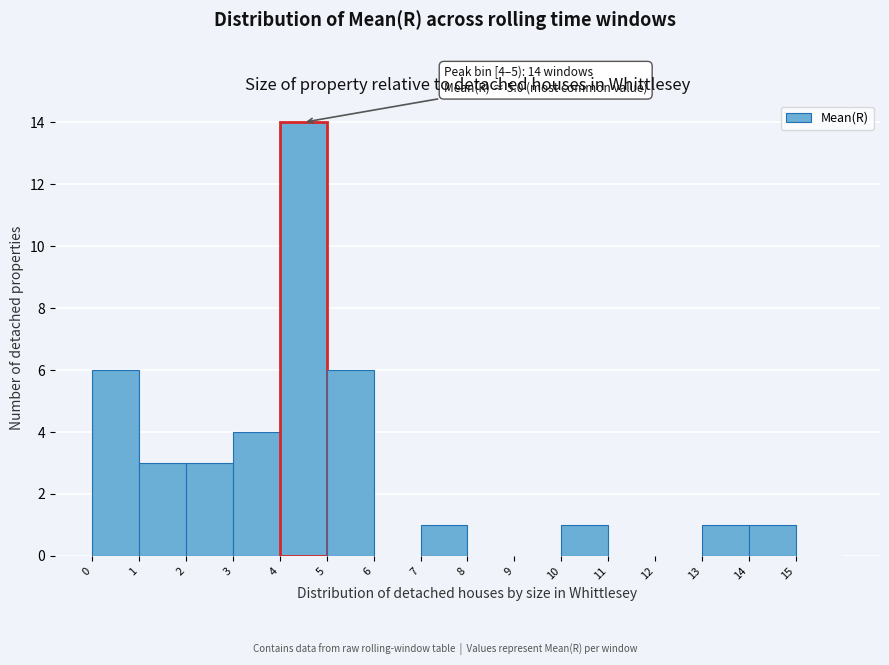

Over which range of the x-axis is the bar tallest?

4 to 5